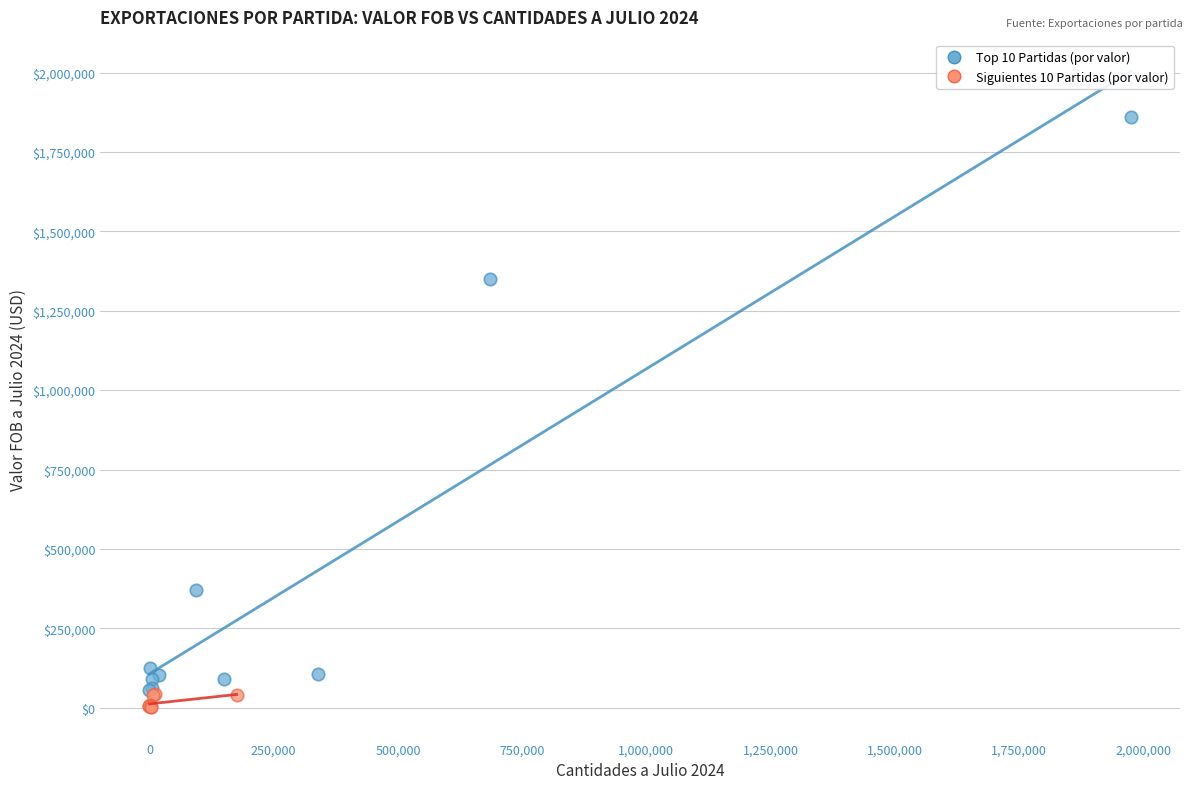

Which series contains the highest Y value?

Top 10 Partidas (por valor)